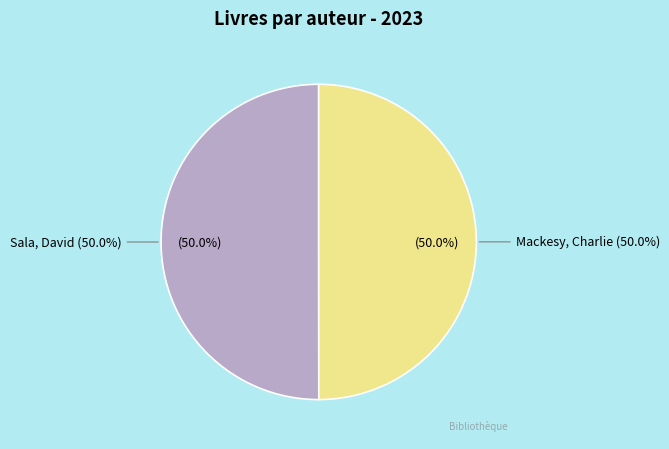

True or false: Sala, David accounts for 50% of the total.

True